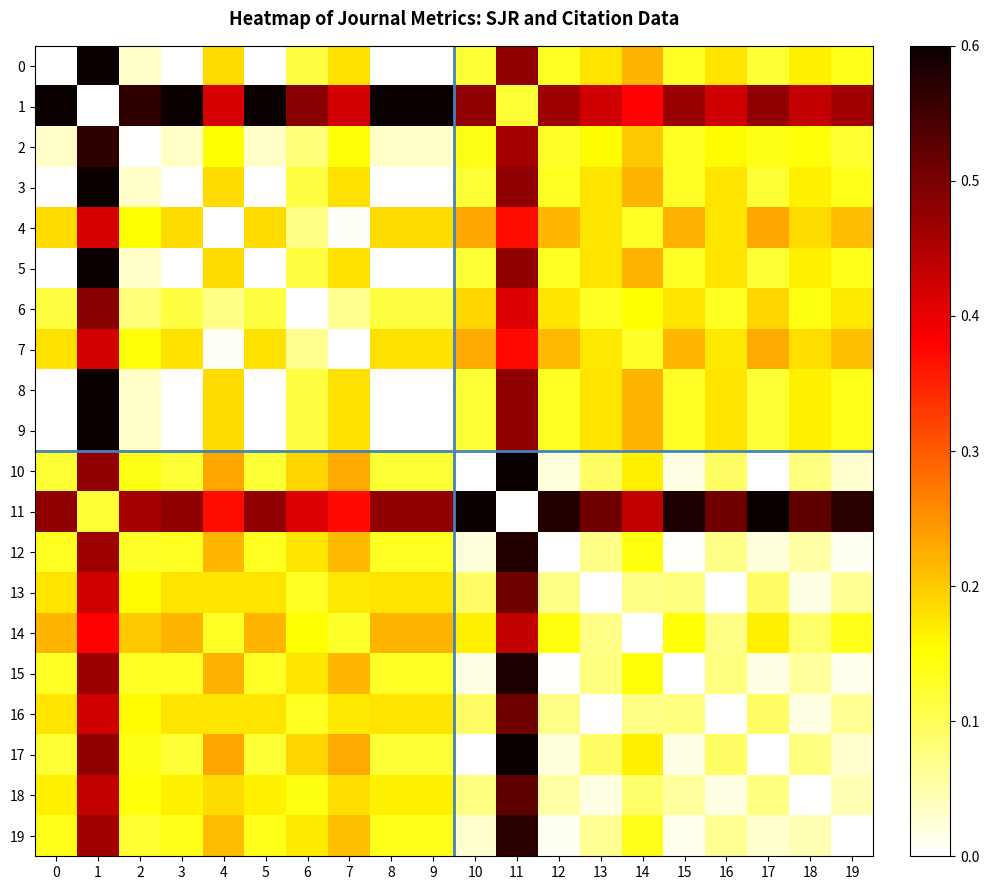

Reading left to right, extract all data points from this chart.

0: 0=0.0	1=0.6	2=0.0	3=0.0	4=0.2	5=0.0	6=0.1	7=0.2	8=0.0	9=0.0	10=0.1	11=0.5	12=0.1	13=0.2	14=0.2	15=0.1	16=0.2	17=0.1	18=0.2	19=0.1
1: 0=0.6	1=0.0	2=0.6	3=0.6	4=0.4	5=0.6	6=0.5	7=0.4	8=0.6	9=0.6	10=0.5	11=0.1	12=0.5	13=0.4	14=0.4	15=0.5	16=0.4	17=0.5	18=0.4	19=0.5
2: 0=0.0	1=0.6	2=0.0	3=0.0	4=0.2	5=0.0	6=0.1	7=0.1	8=0.0	9=0.0	10=0.1	11=0.5	12=0.1	13=0.2	14=0.2	15=0.1	16=0.2	17=0.1	18=0.1	19=0.1
3: 0=0.0	1=0.6	2=0.0	3=0.0	4=0.2	5=0.0	6=0.1	7=0.2	8=0.0	9=0.0	10=0.1	11=0.5	12=0.1	13=0.2	14=0.2	15=0.1	16=0.2	17=0.1	18=0.2	19=0.1
4: 0=0.2	1=0.4	2=0.2	3=0.2	4=0.0	5=0.2	6=0.1	7=0.0	8=0.2	9=0.2	10=0.2	11=0.4	12=0.2	13=0.2	14=0.1	15=0.2	16=0.2	17=0.2	18=0.2	19=0.2
5: 0=0.0	1=0.6	2=0.0	3=0.0	4=0.2	5=0.0	6=0.1	7=0.2	8=0.0	9=0.0	10=0.1	11=0.5	12=0.1	13=0.2	14=0.2	15=0.1	16=0.2	17=0.1	18=0.2	19=0.1
6: 0=0.1	1=0.5	2=0.1	3=0.1	4=0.1	5=0.1	6=0.0	7=0.1	8=0.1	9=0.1	10=0.2	11=0.4	12=0.2	13=0.1	14=0.2	15=0.2	16=0.1	17=0.2	18=0.1	19=0.2
7: 0=0.2	1=0.4	2=0.1	3=0.2	4=0.0	5=0.2	6=0.1	7=0.0	8=0.2	9=0.2	10=0.2	11=0.4	12=0.2	13=0.2	14=0.1	15=0.2	16=0.2	17=0.2	18=0.2	19=0.2
8: 0=0.0	1=0.6	2=0.0	3=0.0	4=0.2	5=0.0	6=0.1	7=0.2	8=0.0	9=0.0	10=0.1	11=0.5	12=0.1	13=0.2	14=0.2	15=0.1	16=0.2	17=0.1	18=0.2	19=0.1
9: 0=0.0	1=0.6	2=0.0	3=0.0	4=0.2	5=0.0	6=0.1	7=0.2	8=0.0	9=0.0	10=0.1	11=0.5	12=0.1	13=0.2	14=0.2	15=0.1	16=0.2	17=0.1	18=0.2	19=0.1
10: 0=0.1	1=0.5	2=0.1	3=0.1	4=0.2	5=0.1	6=0.2	7=0.2	8=0.1	9=0.1	10=0.0	11=0.6	12=0.0	13=0.1	14=0.2	15=0.0	16=0.1	17=0.0	18=0.1	19=0.0
11: 0=0.5	1=0.1	2=0.5	3=0.5	4=0.4	5=0.5	6=0.4	7=0.4	8=0.5	9=0.5	10=0.6	11=0.0	12=0.6	13=0.5	14=0.4	15=0.6	16=0.5	17=0.6	18=0.5	19=0.6
12: 0=0.1	1=0.5	2=0.1	3=0.1	4=0.2	5=0.1	6=0.2	7=0.2	8=0.1	9=0.1	10=0.0	11=0.6	12=0.0	13=0.1	14=0.1	15=0.0	16=0.1	17=0.0	18=0.1	19=0.0
13: 0=0.2	1=0.4	2=0.2	3=0.2	4=0.2	5=0.2	6=0.1	7=0.2	8=0.2	9=0.2	10=0.1	11=0.5	12=0.1	13=0.0	14=0.1	15=0.1	16=0.0	17=0.1	18=0.0	19=0.1
14: 0=0.2	1=0.4	2=0.2	3=0.2	4=0.1	5=0.2	6=0.2	7=0.1	8=0.2	9=0.2	10=0.2	11=0.4	12=0.1	13=0.1	14=0.0	15=0.1	16=0.1	17=0.2	18=0.1	19=0.1
15: 0=0.1	1=0.5	2=0.1	3=0.1	4=0.2	5=0.1	6=0.2	7=0.2	8=0.1	9=0.1	10=0.0	11=0.6	12=0.0	13=0.1	14=0.1	15=0.0	16=0.1	17=0.0	18=0.1	19=0.0
16: 0=0.2	1=0.4	2=0.2	3=0.2	4=0.2	5=0.2	6=0.1	7=0.2	8=0.2	9=0.2	10=0.1	11=0.5	12=0.1	13=0.0	14=0.1	15=0.1	16=0.0	17=0.1	18=0.0	19=0.1
17: 0=0.1	1=0.5	2=0.1	3=0.1	4=0.2	5=0.1	6=0.2	7=0.2	8=0.1	9=0.1	10=0.0	11=0.6	12=0.0	13=0.1	14=0.2	15=0.0	16=0.1	17=0.0	18=0.1	19=0.0
18: 0=0.2	1=0.4	2=0.1	3=0.2	4=0.2	5=0.2	6=0.1	7=0.2	8=0.2	9=0.2	10=0.1	11=0.5	12=0.1	13=0.0	14=0.1	15=0.1	16=0.0	17=0.1	18=0.0	19=0.0
19: 0=0.1	1=0.5	2=0.1	3=0.1	4=0.2	5=0.1	6=0.2	7=0.2	8=0.1	9=0.1	10=0.0	11=0.6	12=0.0	13=0.1	14=0.1	15=0.0	16=0.1	17=0.0	18=0.0	19=0.0